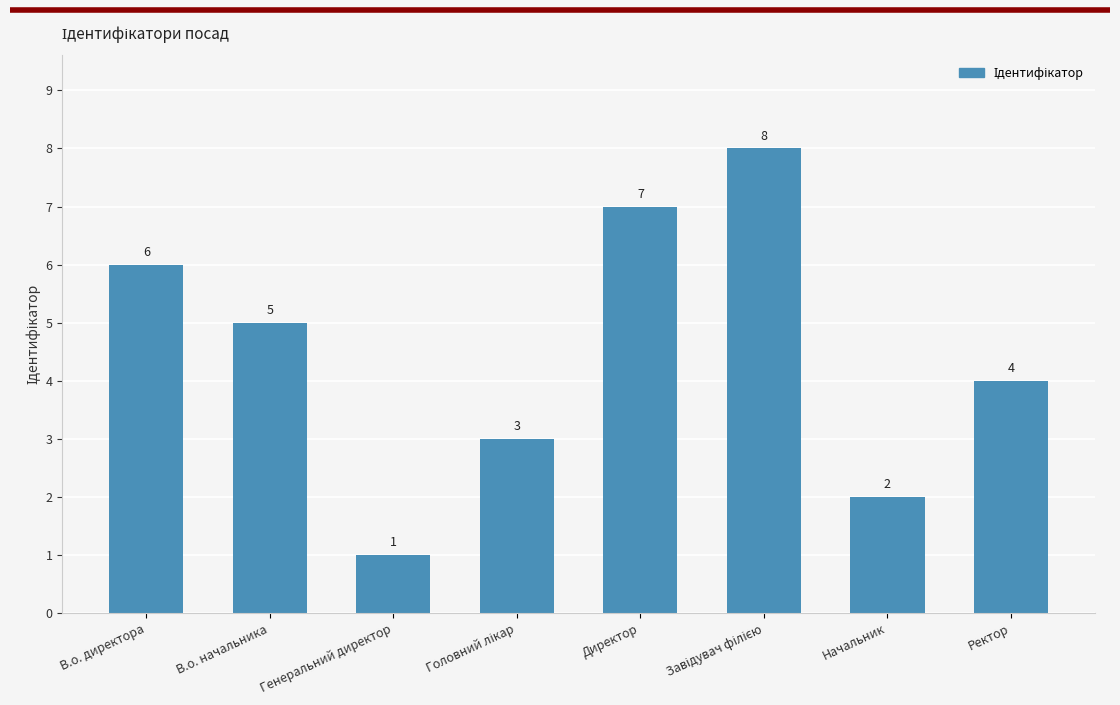

Which category has the lowest value across all series?

Генеральний директор